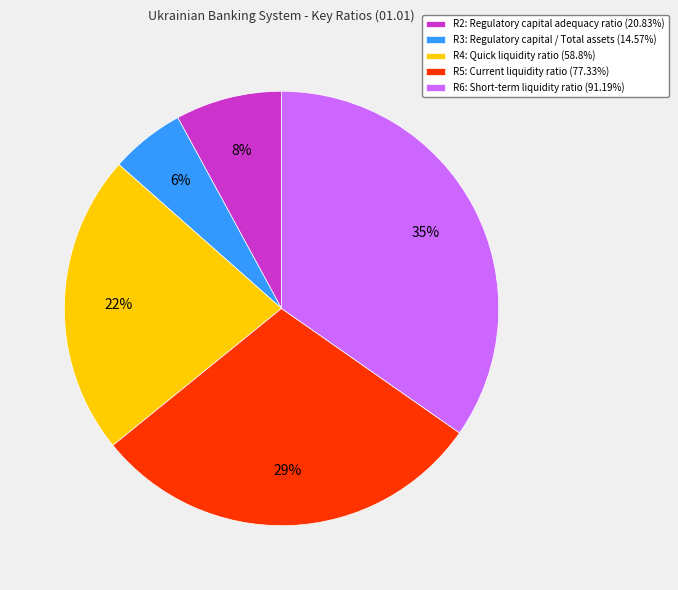

True or false: R3: Regulatory capital / Total assets accounts for 6% of the total.

True